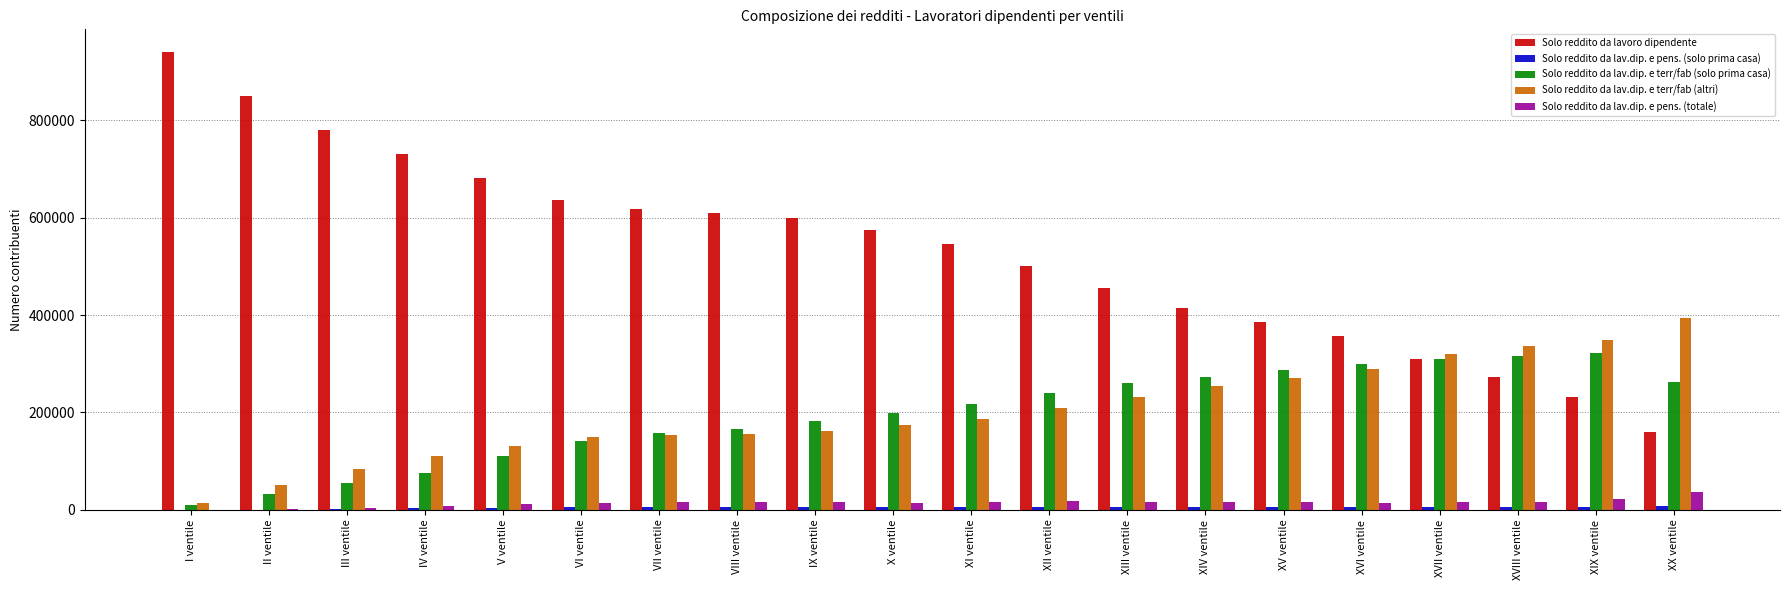

What is the sum of all Solo reddito da lav.dip. e terr/fab (solo prima casa) values?

3916640